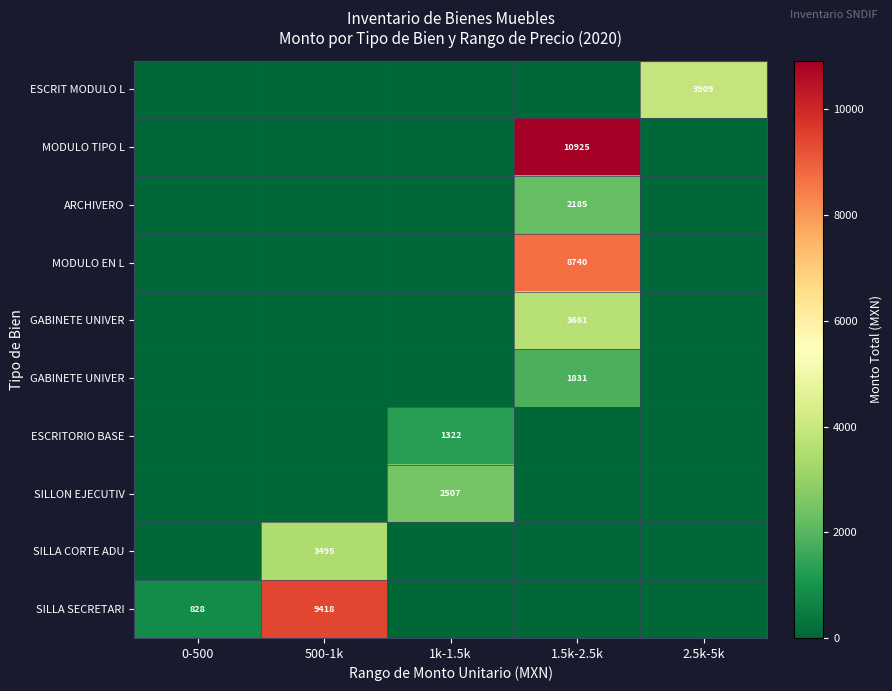

What is the maximum value shown in the chart?

10925.0